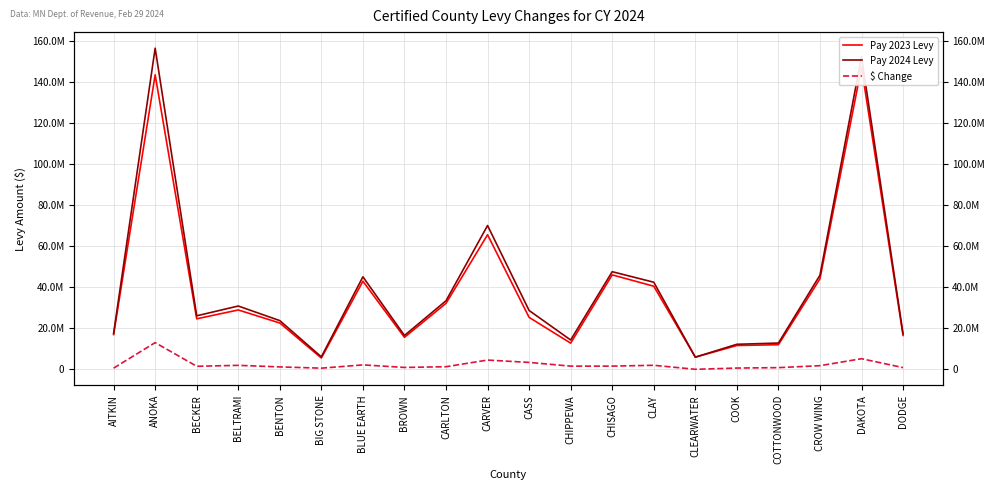

How many distinct data groups are displayed?

3